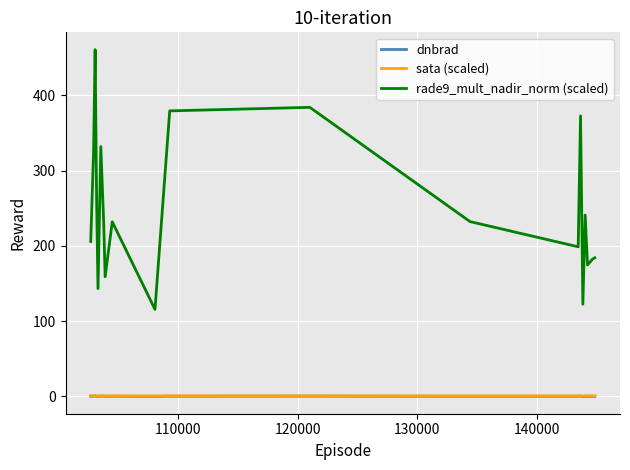

What is the greatest value displayed?

460.6